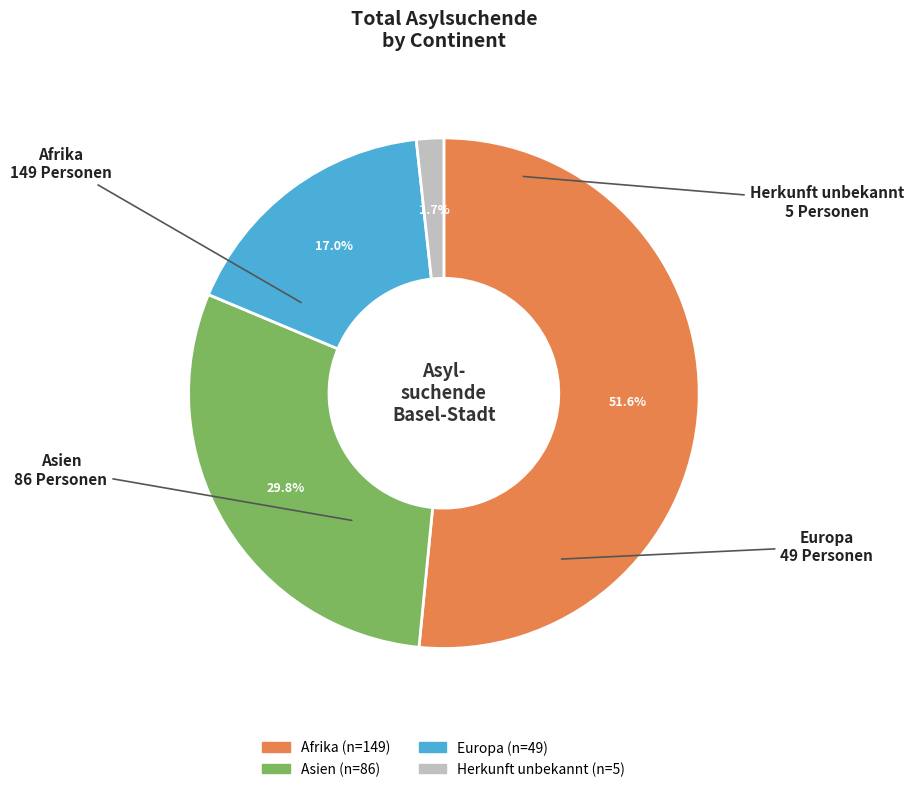

To the nearest percent, what is the difference between the largest and smallest slice percentages?

50%